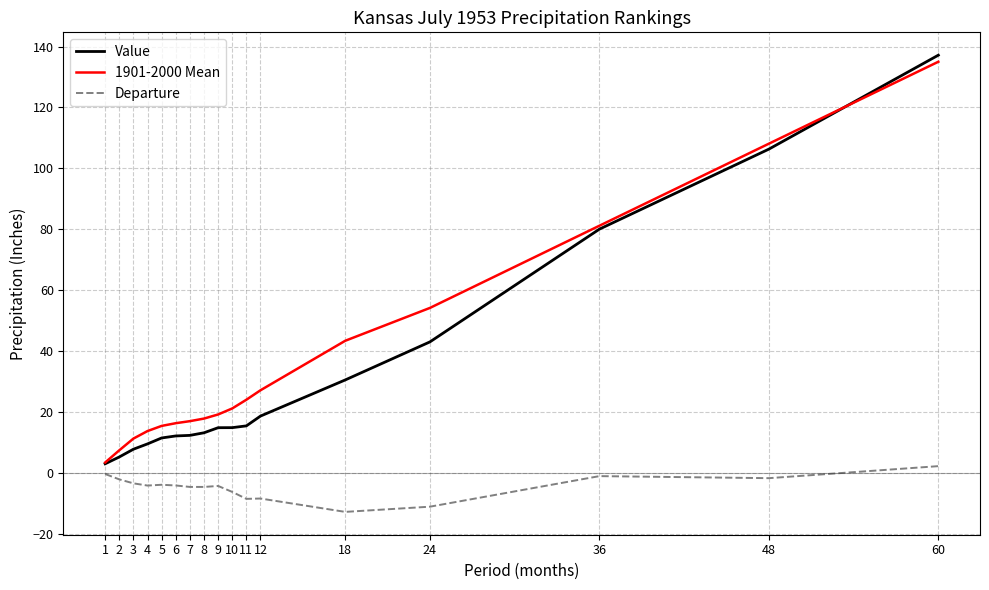

The Departure series shows -4.2 at 4. True or false?

True